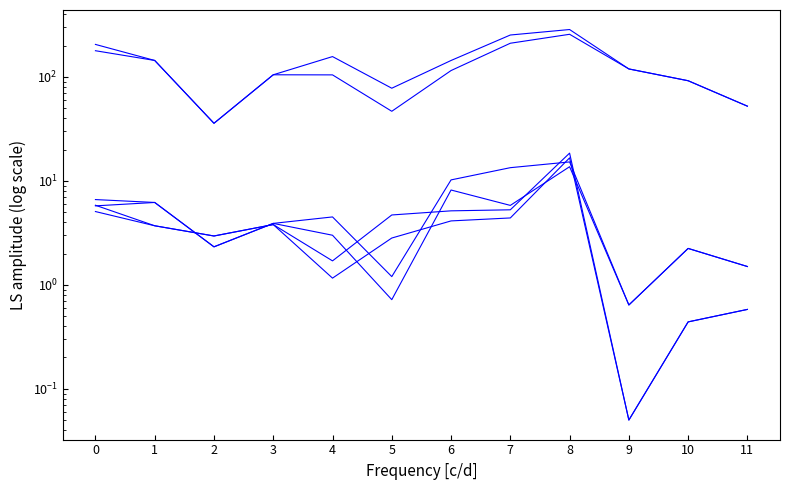

Which series has the widest spread of values?

Калорийность 12-18 лет